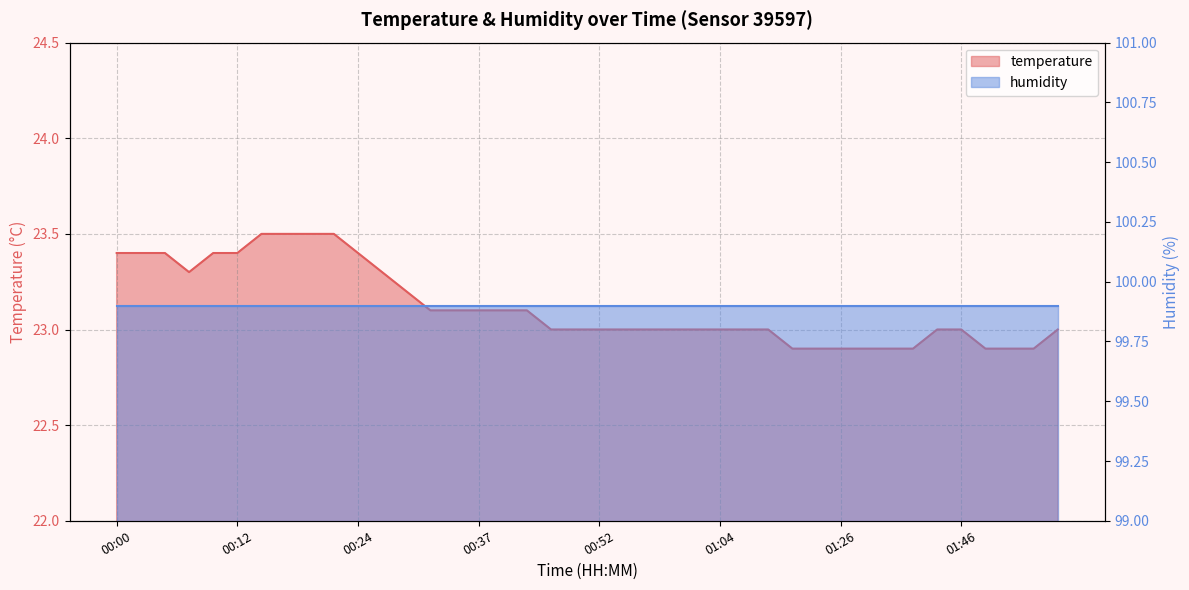

Reading left to right, extract all data points from this chart.

23.4	23.4	23.4	23.3	23.4	23.4	23.5	23.5	23.5	23.5	23.4	23.3	23.2	23.1	23.1	23.1	23.1	23.1	23.0	23.0	23.0	23.0	23.0	23.0	23.0	23.0	23.0	23.0	22.9	22.9	22.9	22.9	22.9	22.9	23.0	23.0	22.9	22.9	22.9	23.0